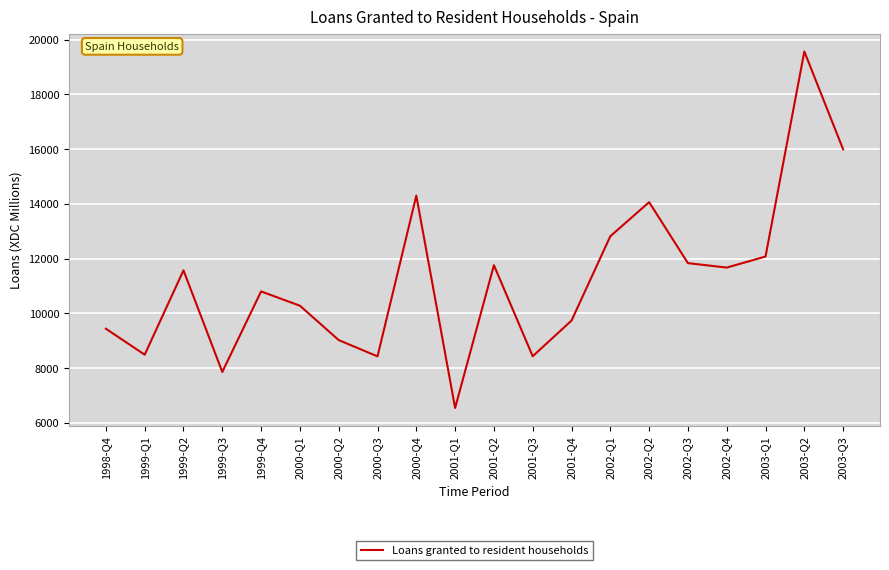

Approximately how many times larger is the value at 2000-Q4 compared to 2001-Q2?

1.2